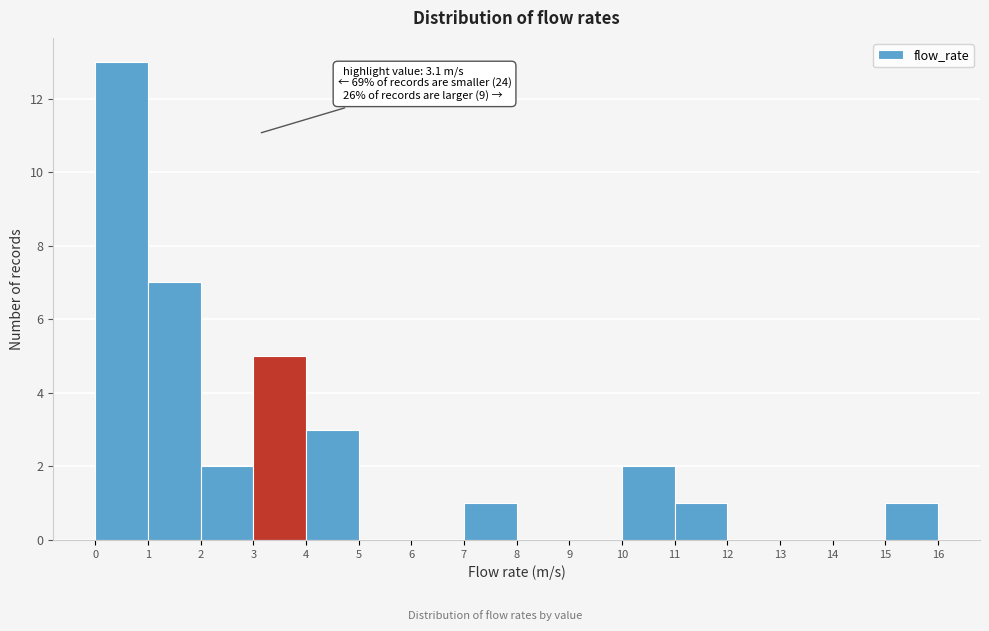

Over which range of the x-axis is the bar tallest?

0 to 1